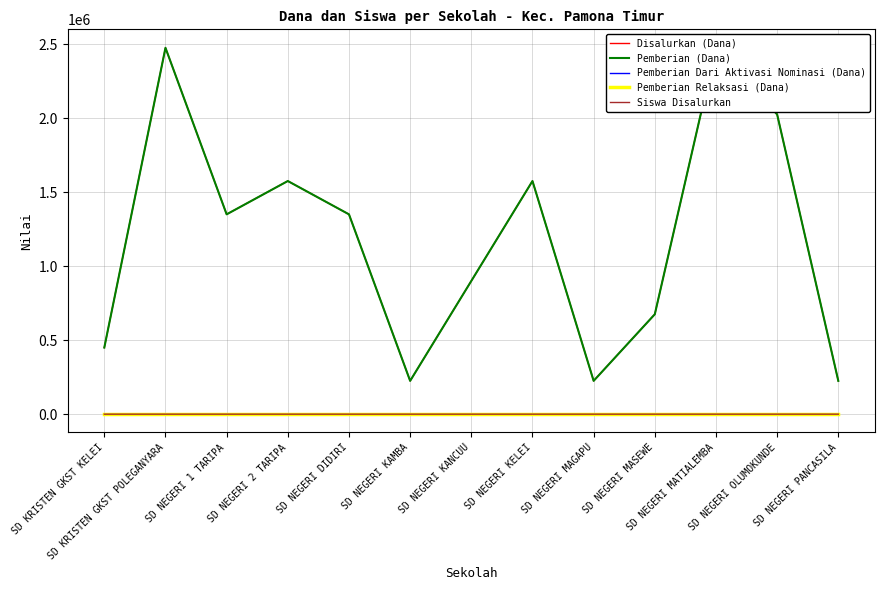

How many data points in Disalurkan (Dana) are less than 1350000?

6